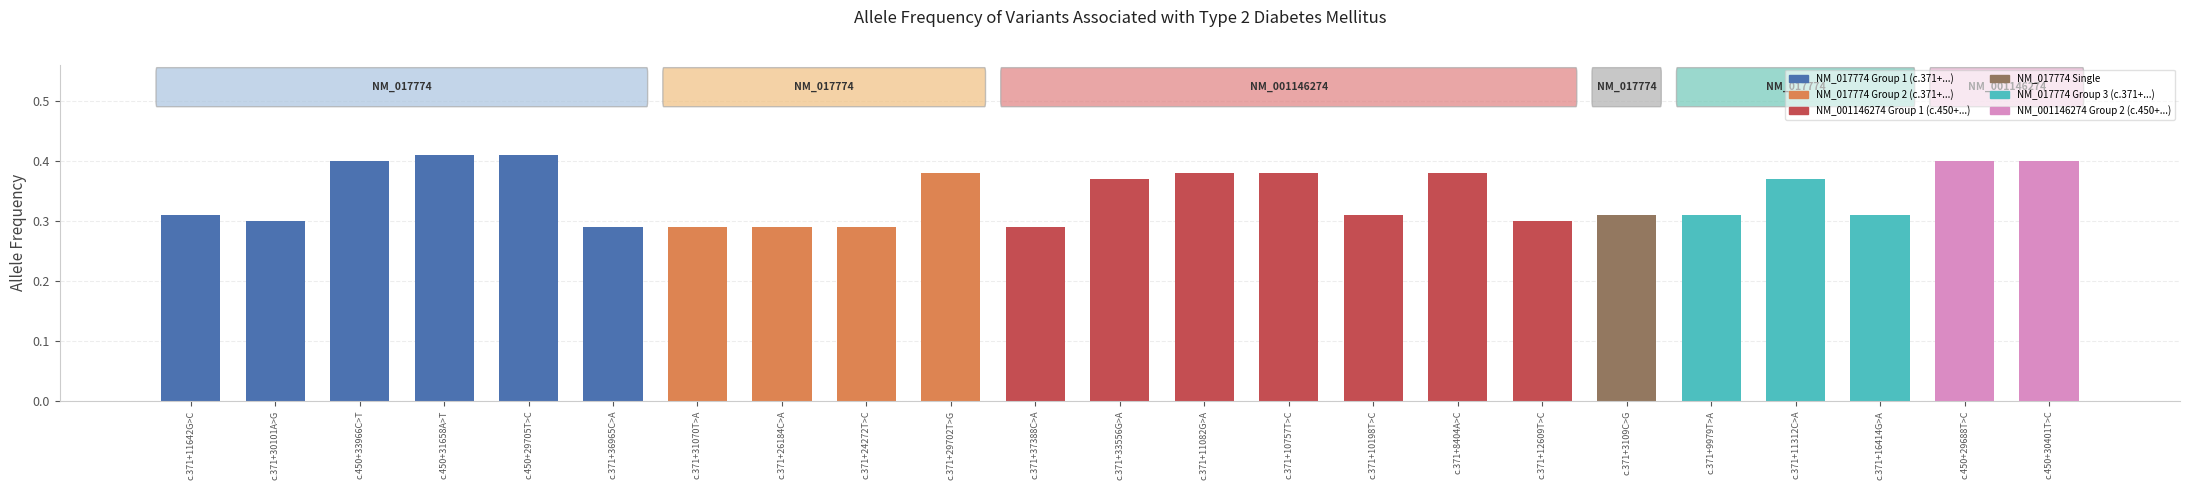

Which has a higher value, c.371+24272T>C or c.371+9979T>A?

c.371+9979T>A